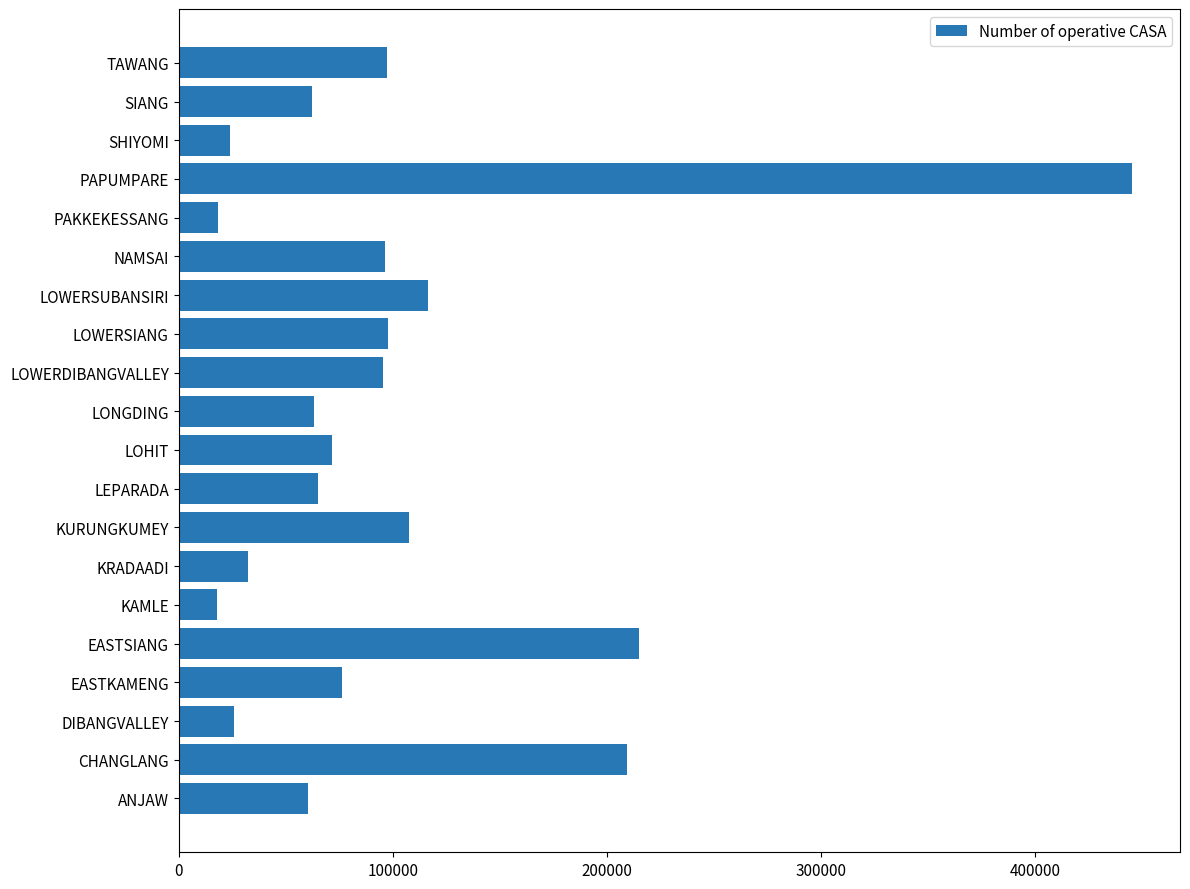

How many bars are there in total?

20